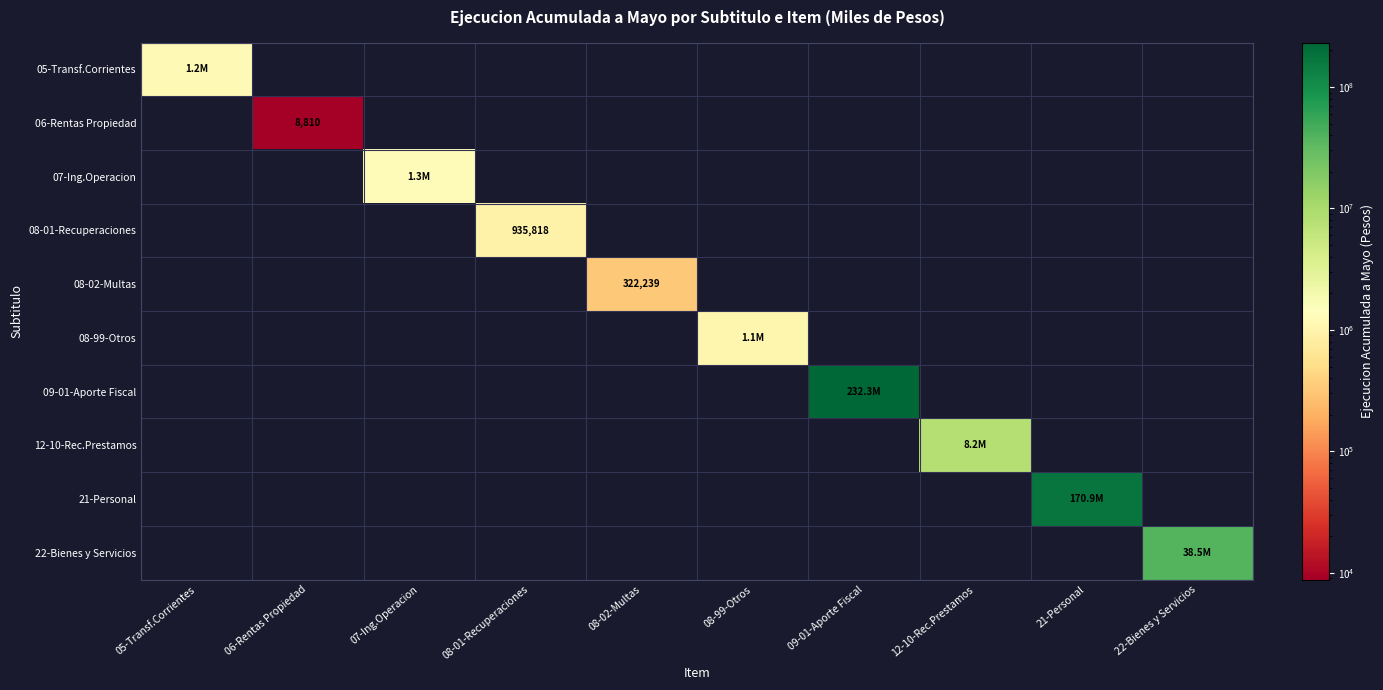

True or false: 06-Rentas Propiedad has a value of 15765 at 06-Rentas Propiedad.

False